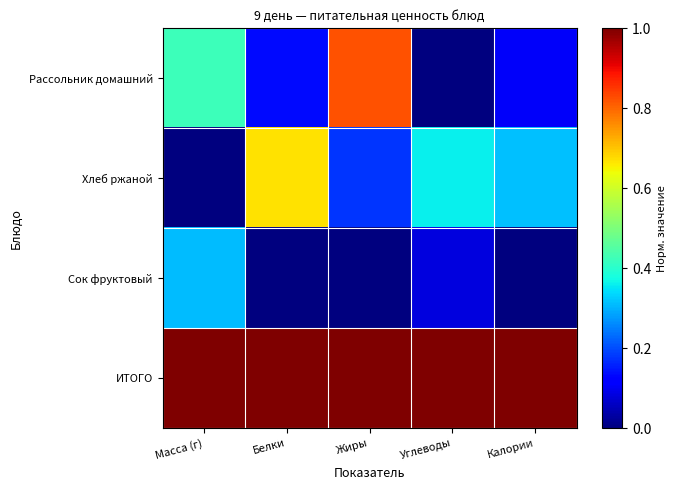

At how many categories does at least one series exceed 0?

5